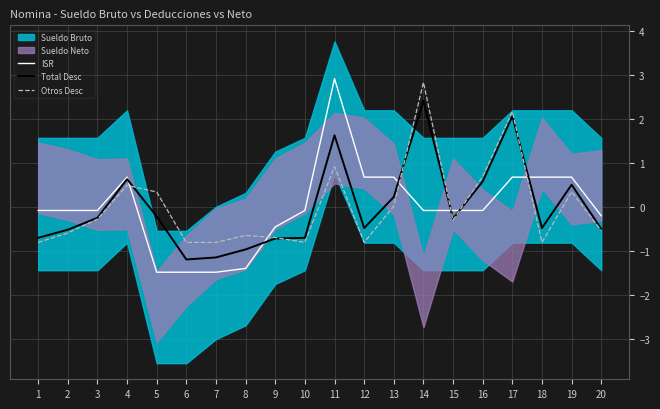

Which series has the largest range (max minus min)?

ISR